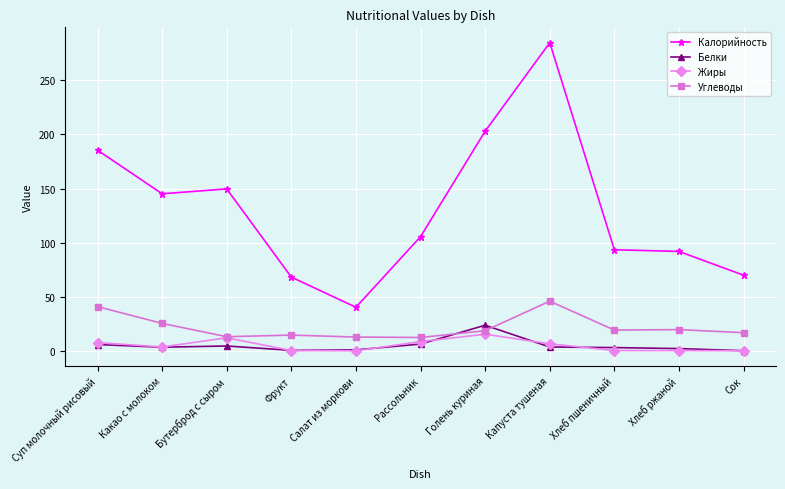

Which series has the widest spread of values?

Калорийность